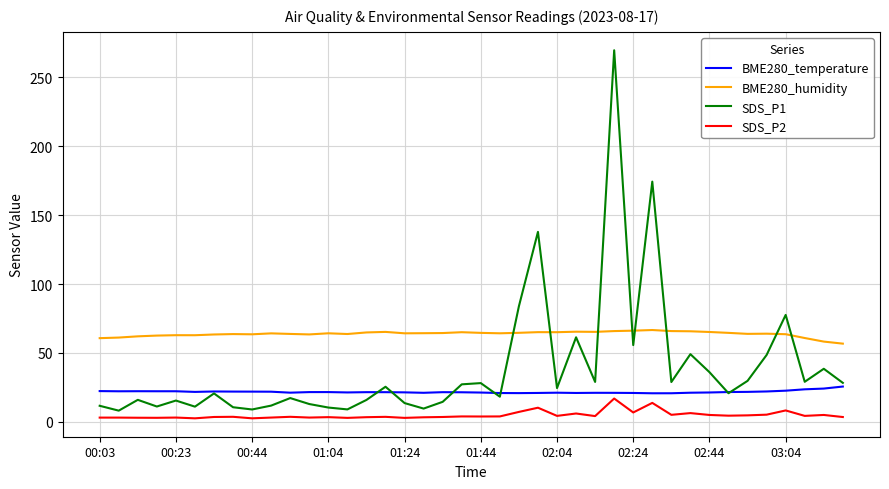

What is the minimum value for BME280_humidity?

56.8